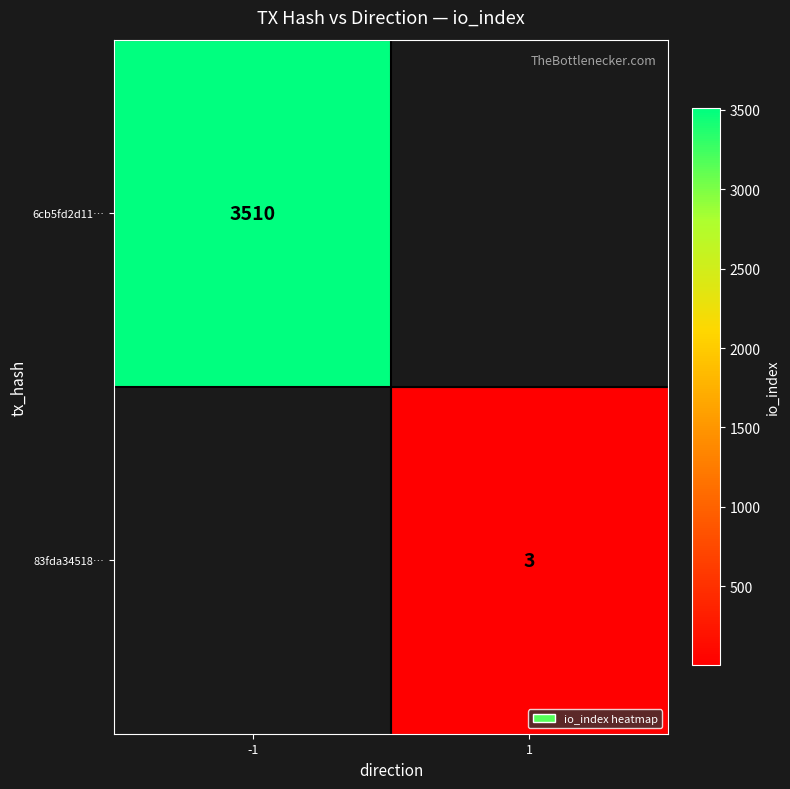

Between 1 and -1, which is larger?

-1